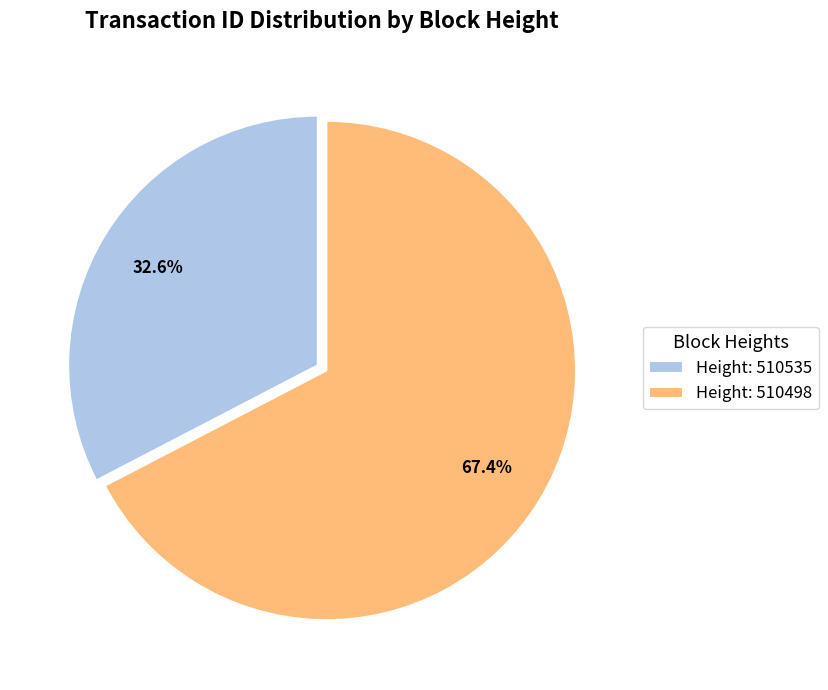

Count the number of slices in the pie.

2